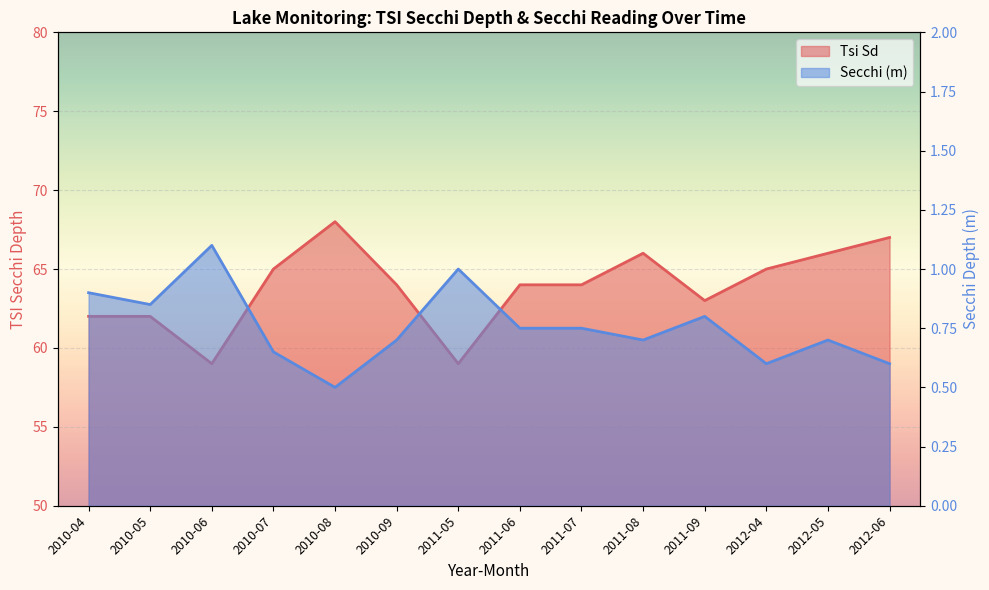

What is the average value of the Tsi Sd series?

63.9